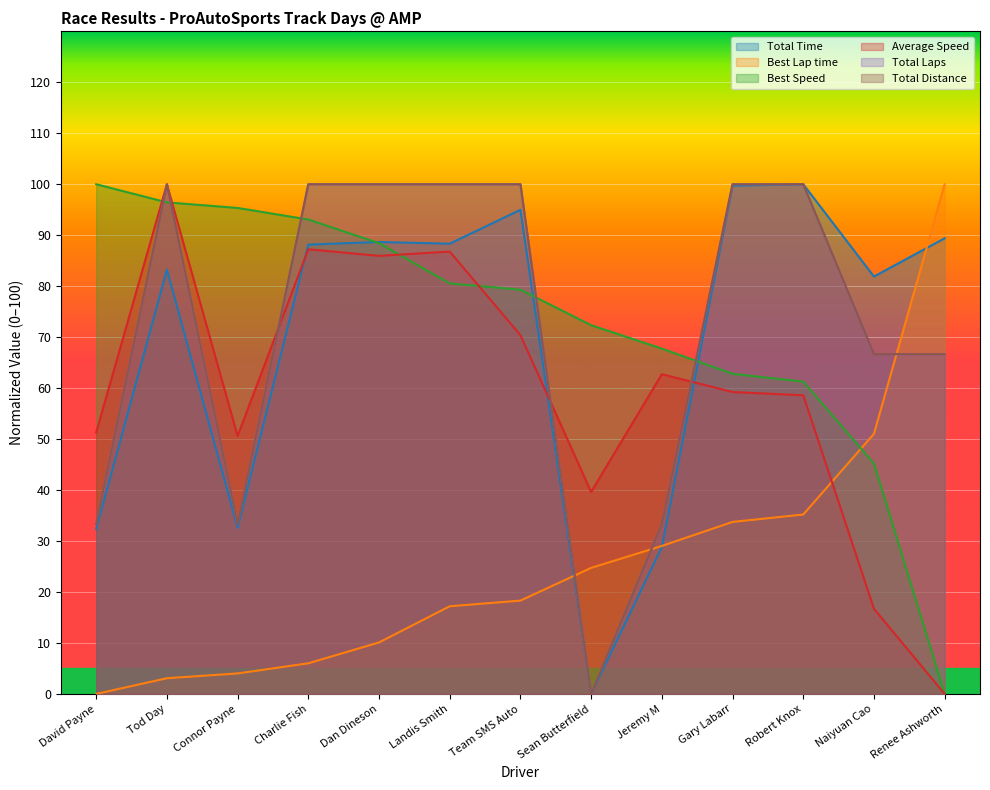

At which label is Total Time closest to 50?

Connor Payne